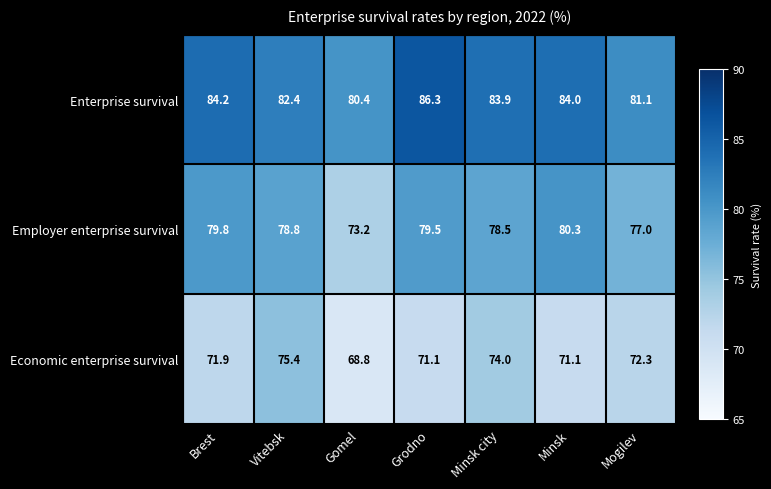

The value of Employer enterprise survival at Brest is 79.8. True or false?

True